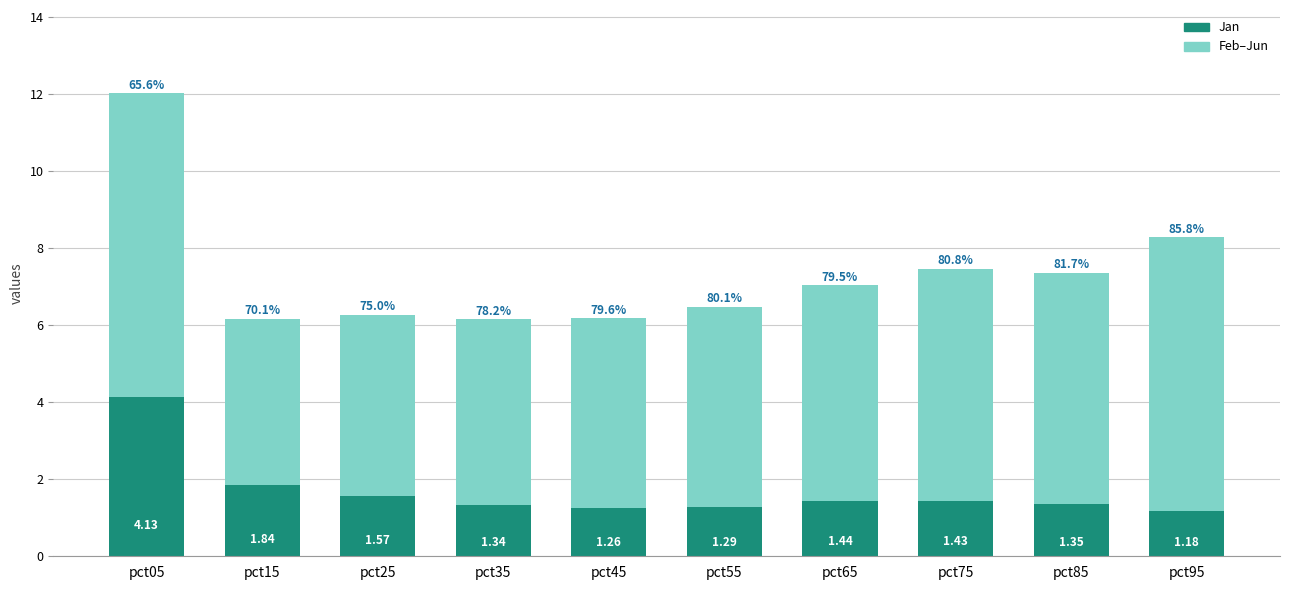

At which category is the sum across all series the highest?

pct05